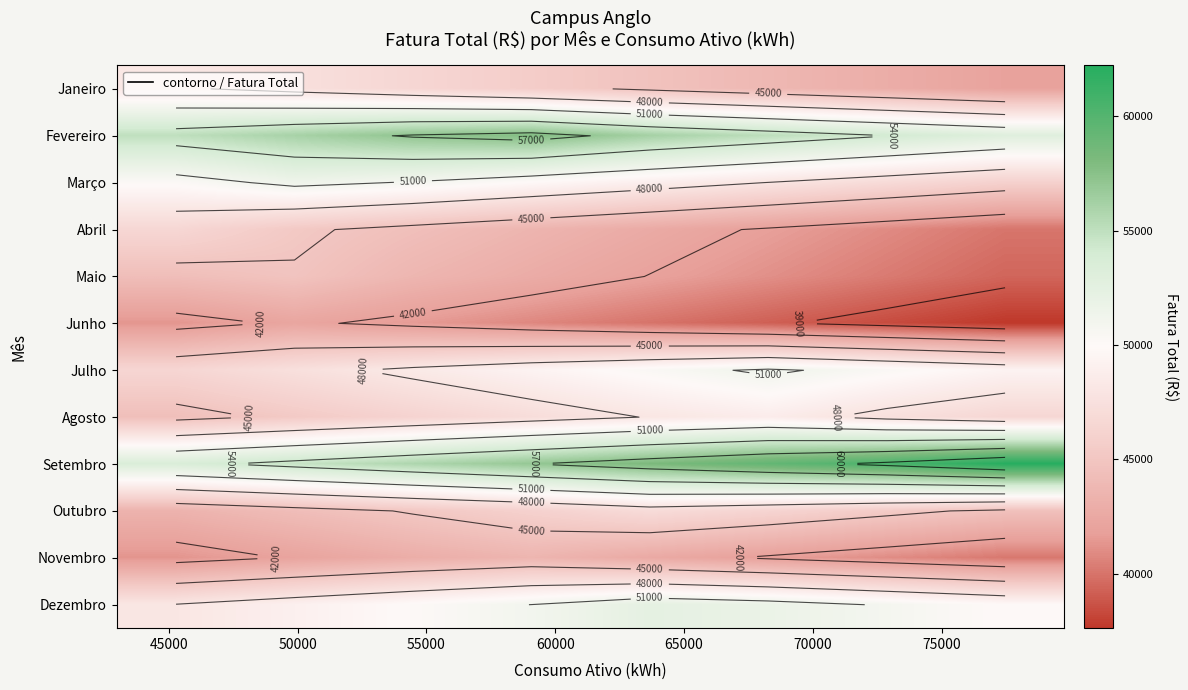

List the series in order of their peak value, highest first.

Setembro, Fevereiro, Dezembro, Março, Julho, Agosto, Janeiro, Outubro, Abril, Maio, Novembro, Junho